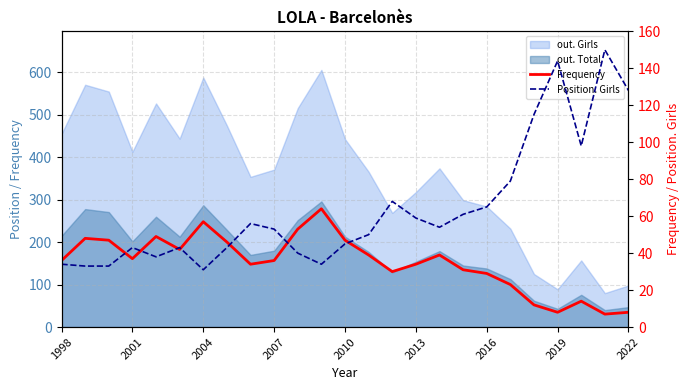

Which series changed the most between 2001 and 13?

Position. Girls